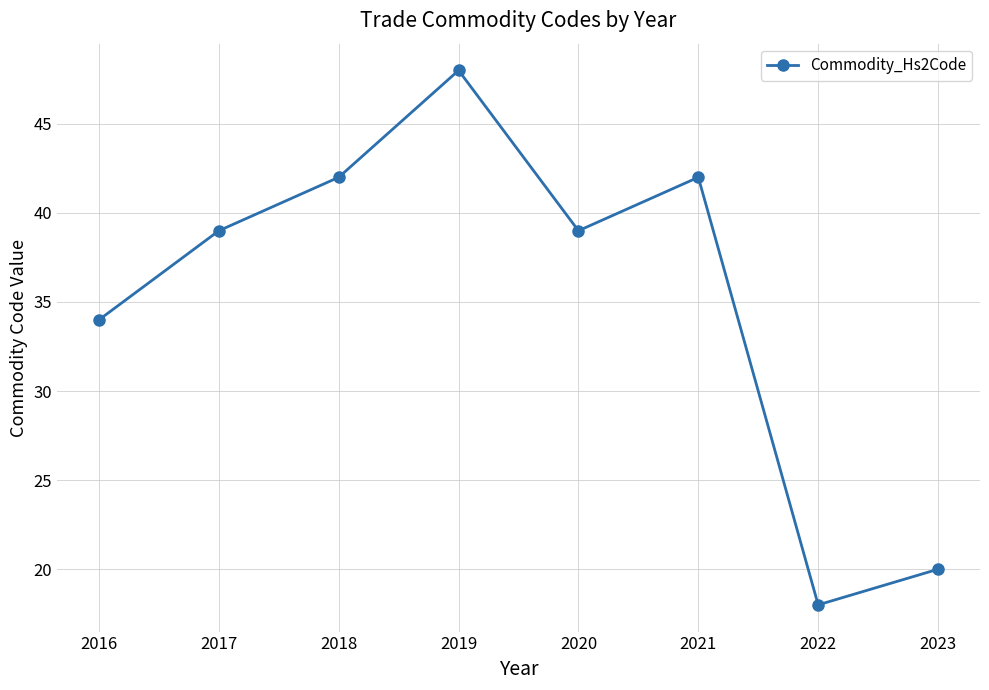

How many interior local valleys (lower than both neighbors) does the data have?

2